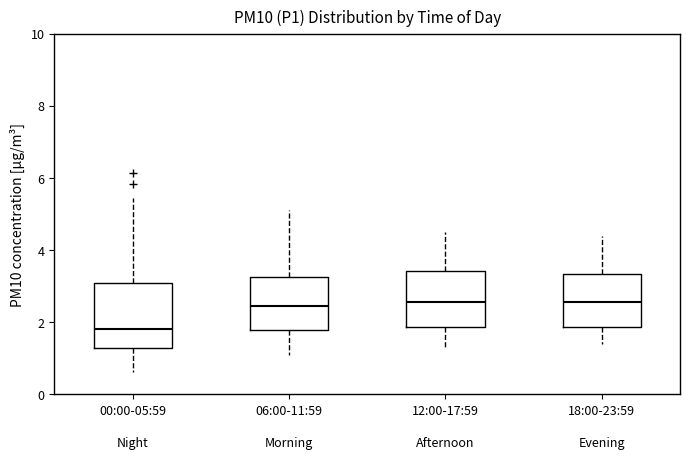

Comparing the boxes themselves (not the whiskers), which one is the tallest?

00:00-05:59